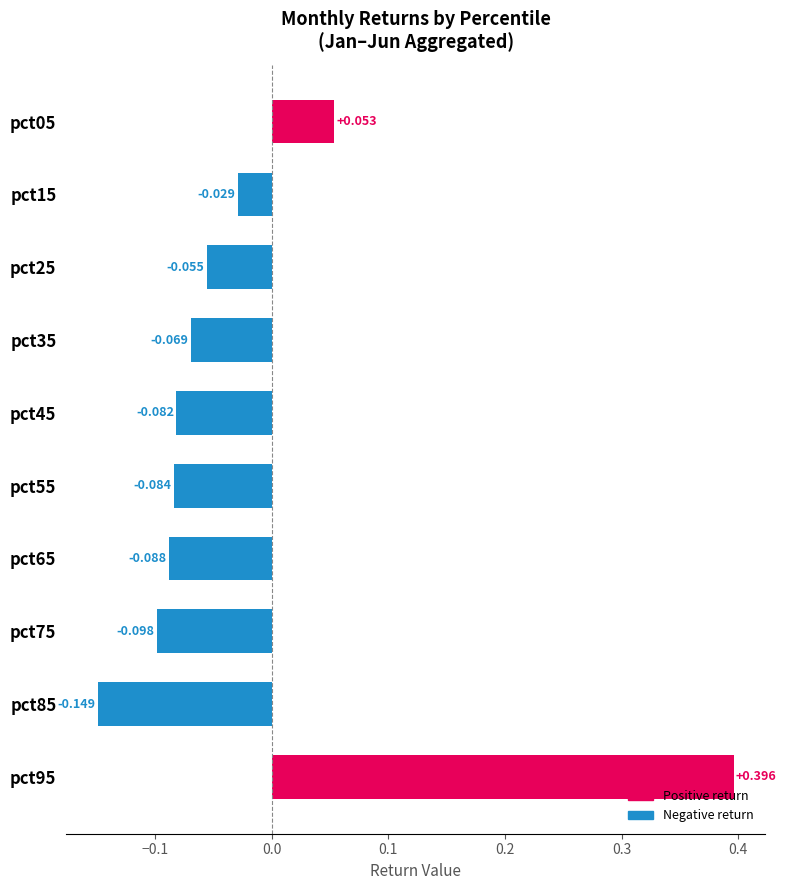

Does the chart contain any negative values?

Yes